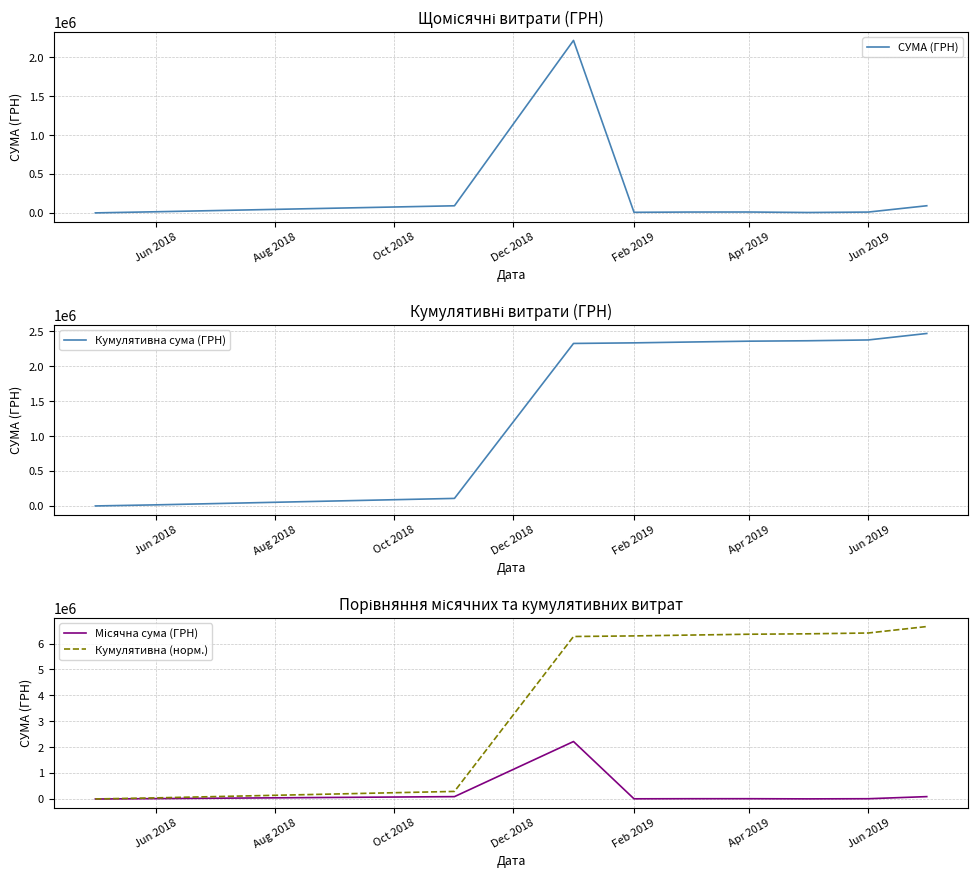

How many lines are shown in the chart?

4